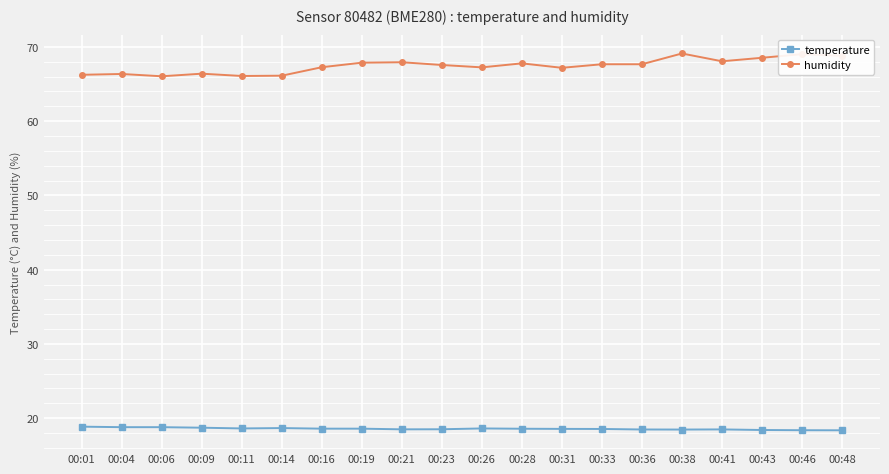

What is the value of the temperature point at the 16th from the left?

18.5